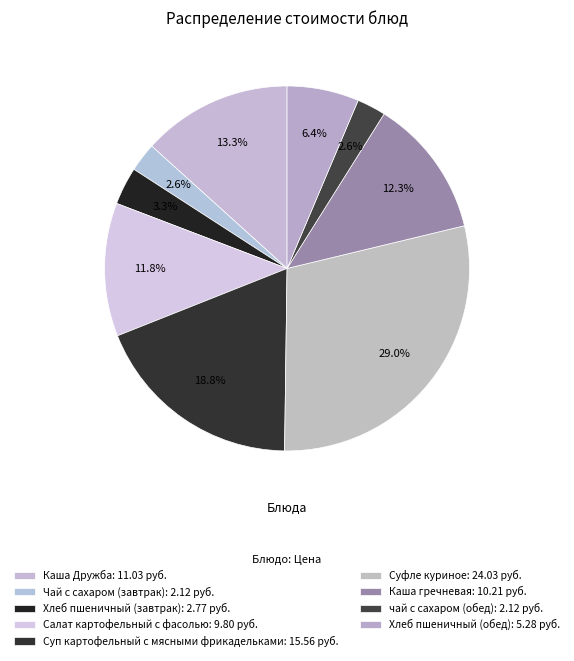

What percentage is NOT represented by Хлеб пшеничный (обед)?

93.6%